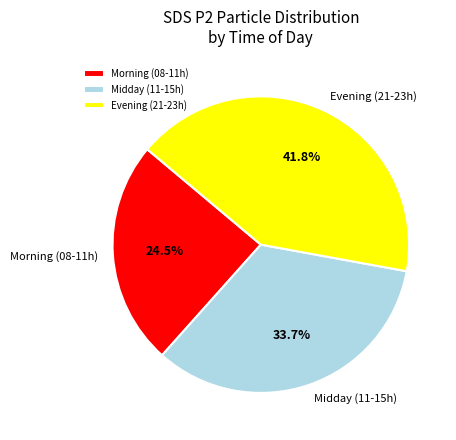

How much of the chart is everything except Morning (08-11h)?

75.5%